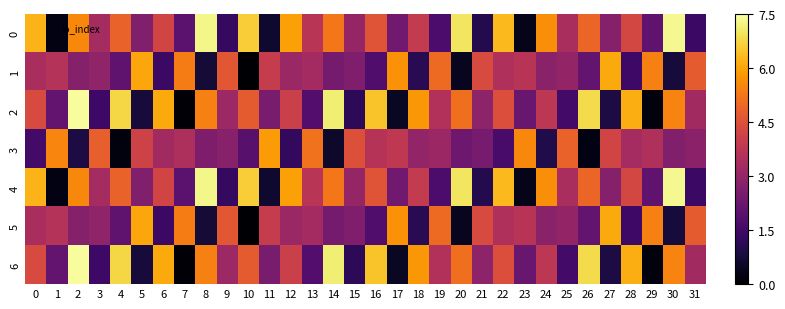

List the series in order of their peak value, highest first.

row_2, row_6, row_0, row_4, row_1, row_5, row_3